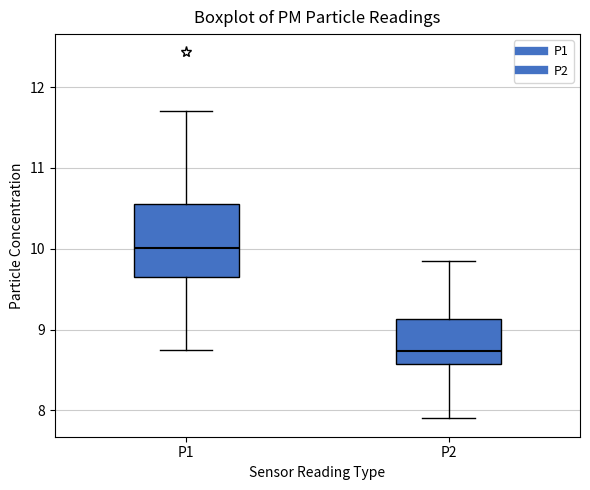

Reading left to right, transcribe this box plot: for each box, give where its median line is, the range the box spans, and where its two whiskers end, as read against the y-axis. The values are not printed on the chart, so give them approximately, as read against the axis.

P1: median 10.0, box 9.6 to 10.6, whiskers 8.8 to 11.7
P2: median 8.7, box 8.6 to 9.1, whiskers 7.9 to 9.9